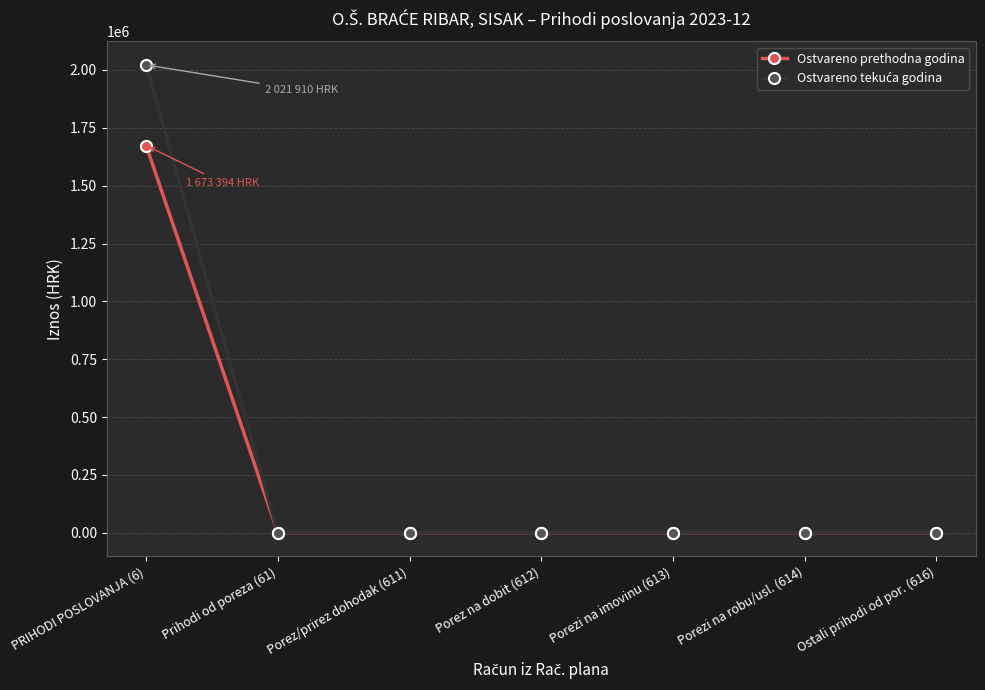

What is the total value across all series at PRIHODI POSLOVANJA (6)?

3695304.2